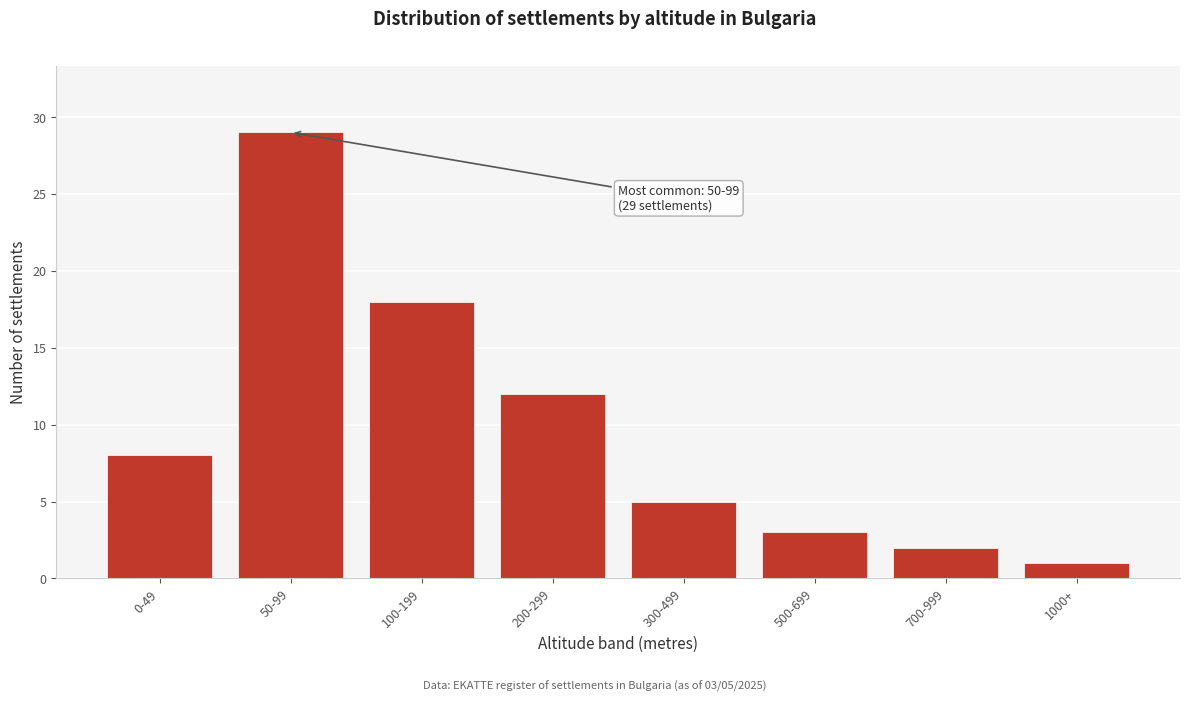

Reading right to left, list all the values displayed in this chart.

1	2	3	5	12	18	29	8